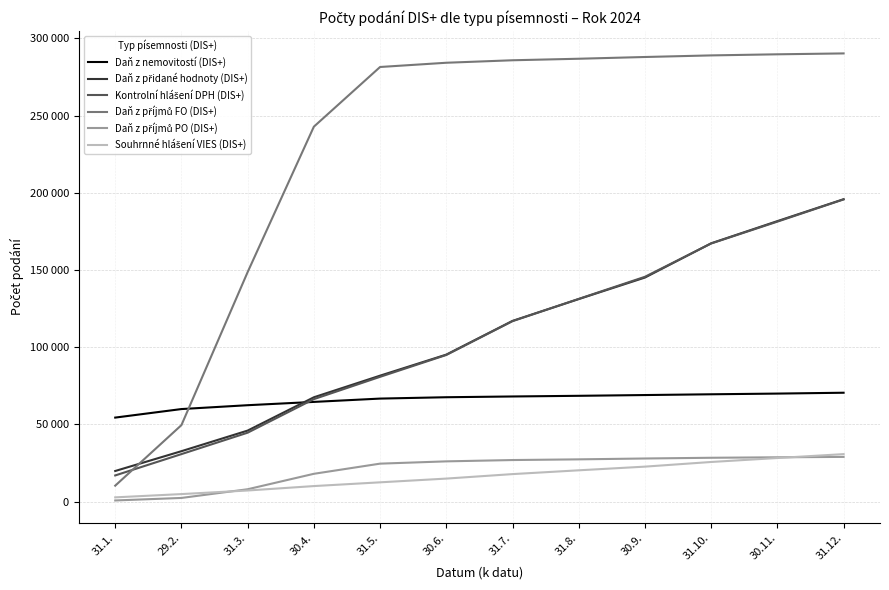

How many values in the Souhrnné hlášení VIES (DIS+) series are below 17780?

6